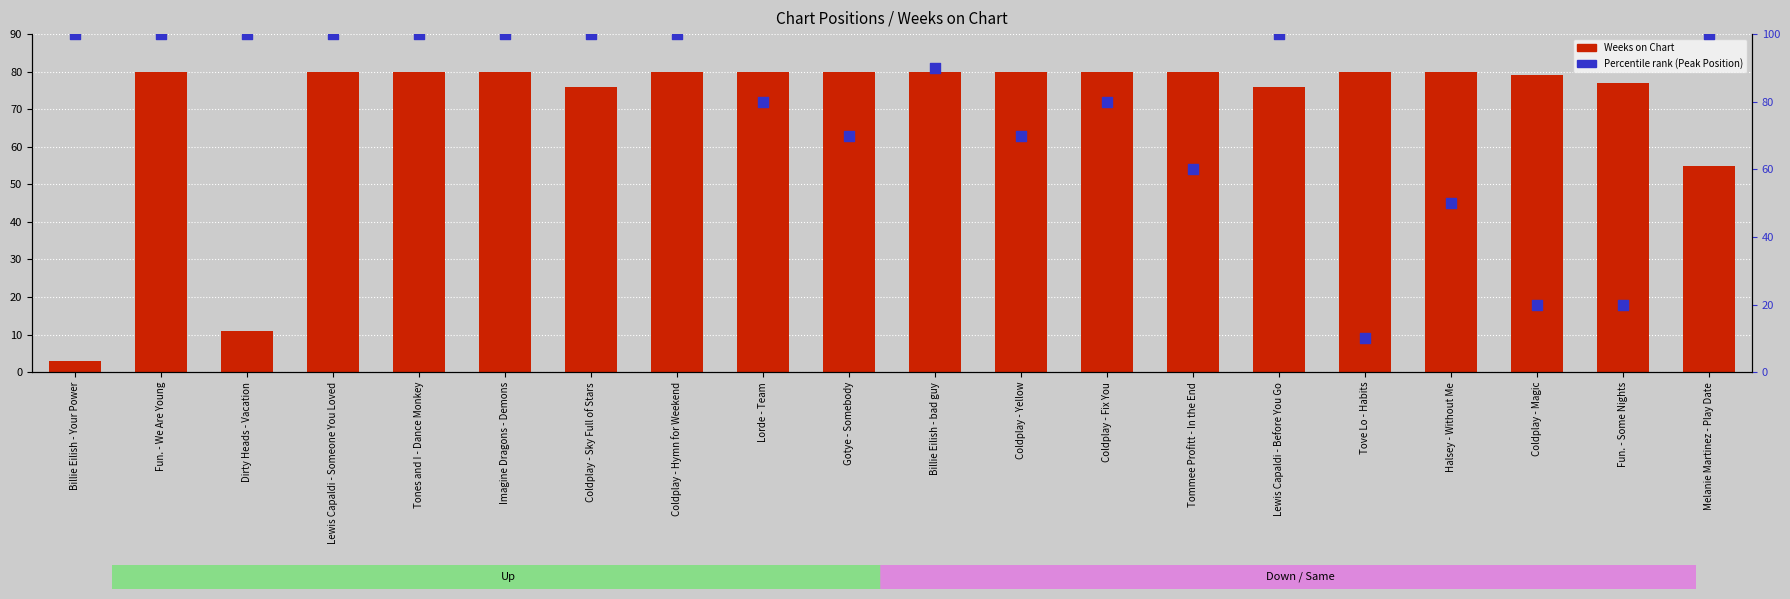

Which series contains the highest Y value?

Percentile rank (Peak Position)